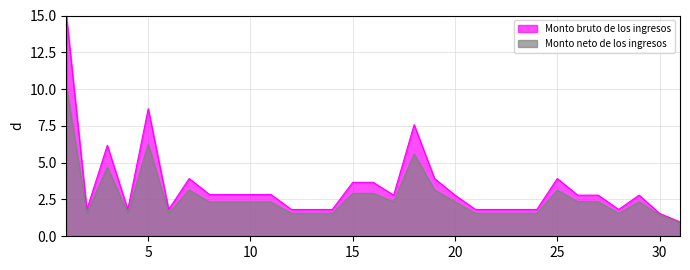

How many data points in Monto bruto de los ingresos are above 2?

18